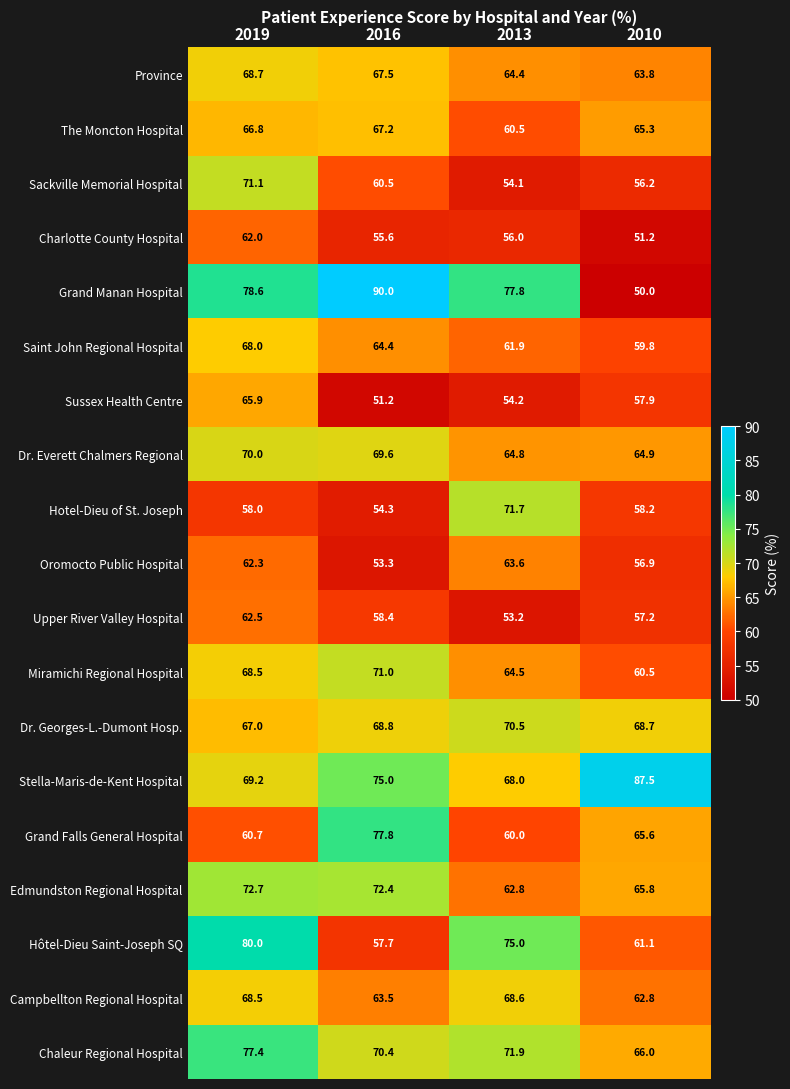

Read the Province value at 2016.

67.5